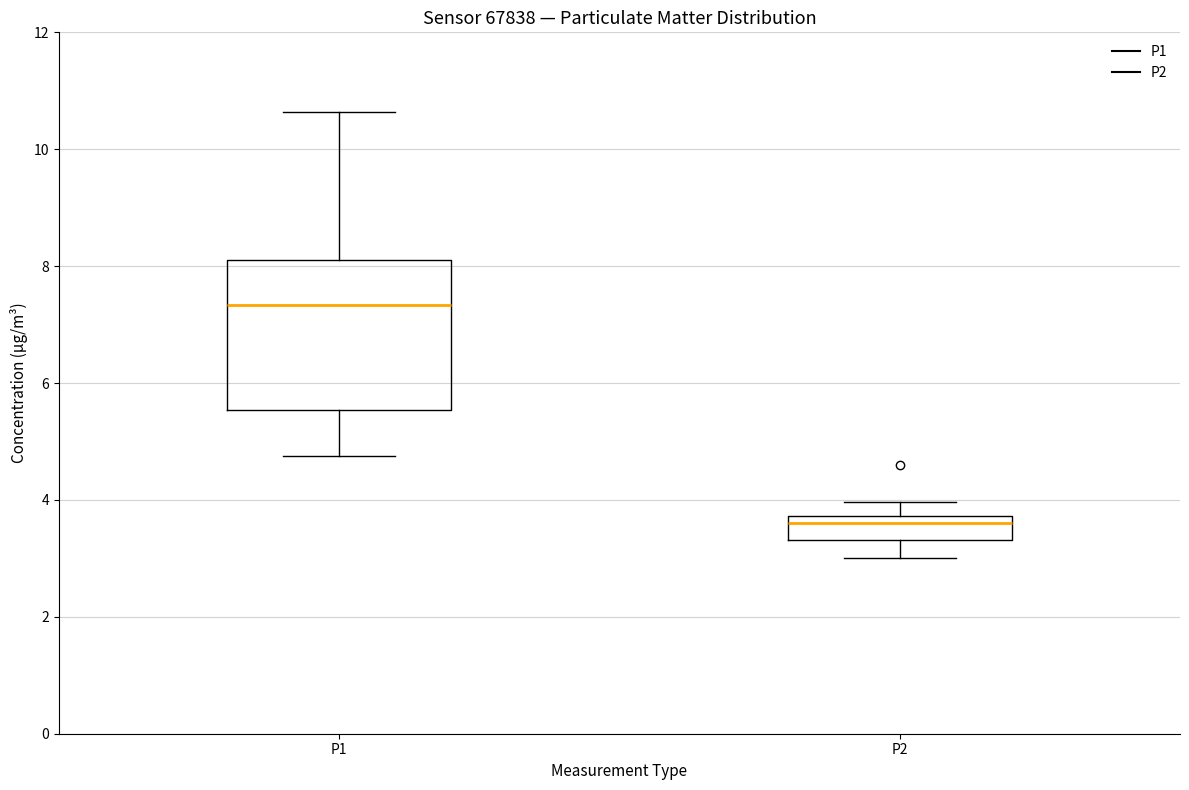

Comparing the boxes themselves (not the whiskers), which one is the tallest?

P1